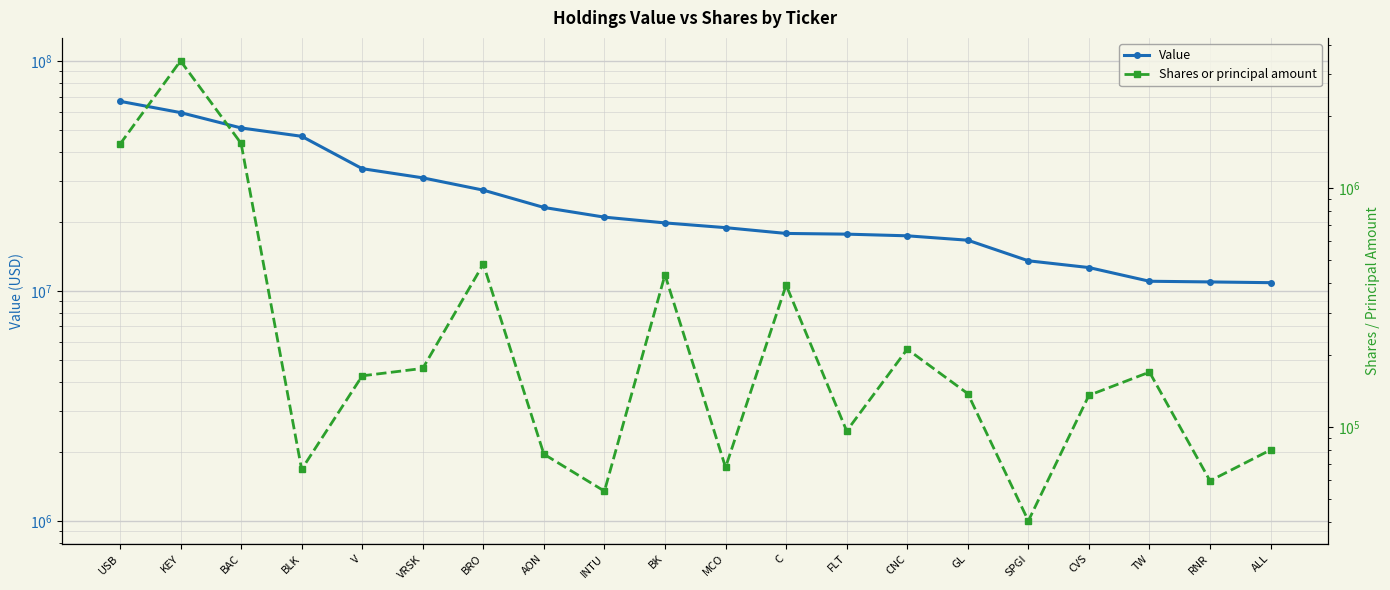

What is the difference between the maximum and minimum values in the Value series?

55875585